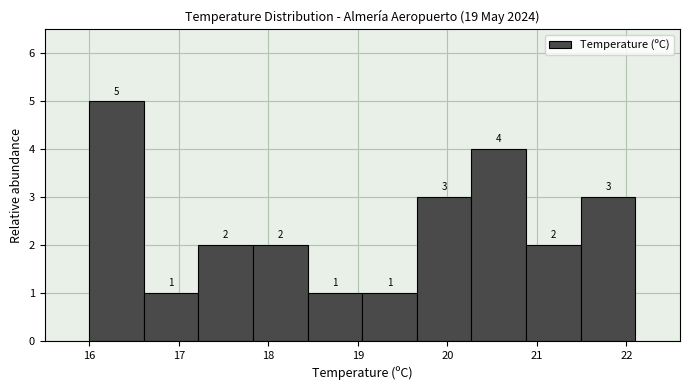

Reading left to right, transcribe this chart: for each bar, give the range it covers on the x-axis and its height. The bar edges are not printed on the chart, so give them approximately, as read against the axis.

16.00 to 16.61: 5
16.61 to 17.22: 1
17.22 to 17.83: 2
17.83 to 18.44: 2
18.44 to 19.05: 1
19.05 to 19.66: 1
19.66 to 20.27: 3
20.27 to 20.88: 4
20.88 to 21.49: 2
21.49 to 22.10: 3